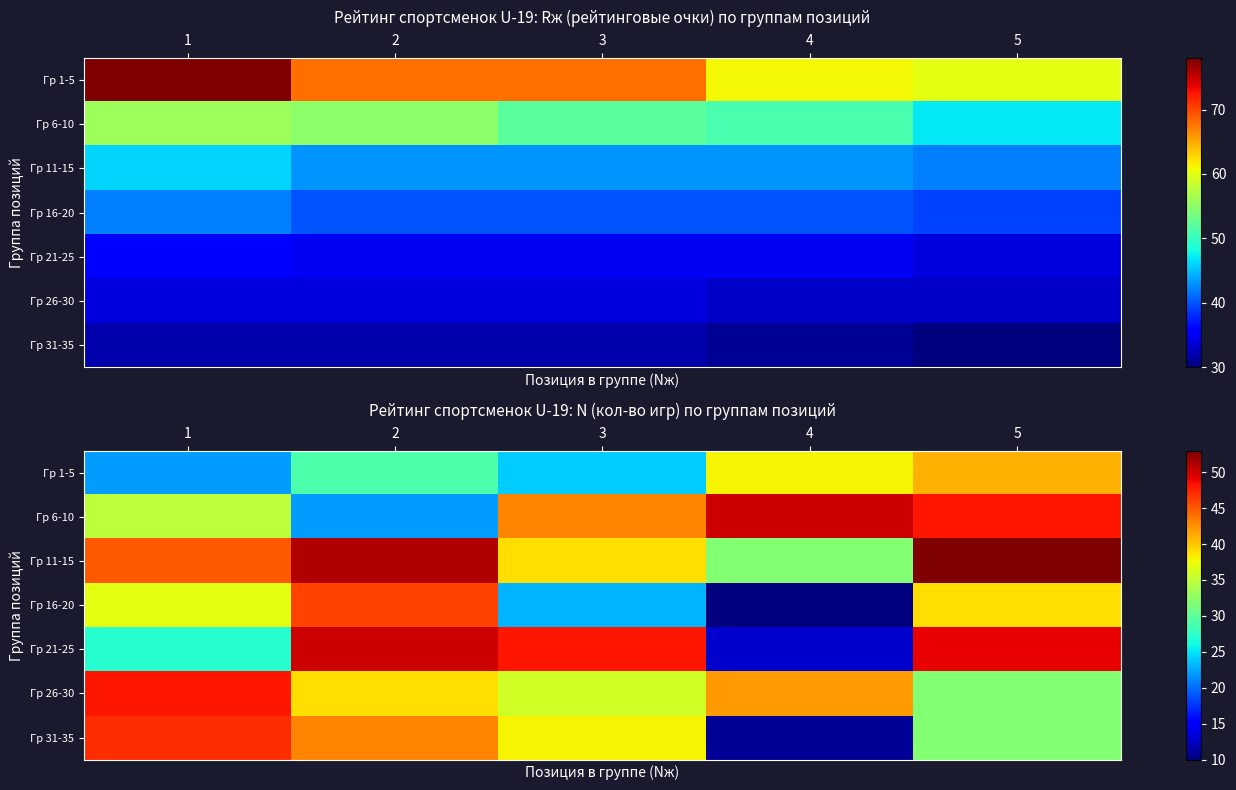

List the labels in order of Гр 11-15 value, smallest first.

4, 3, 1, 2, 5